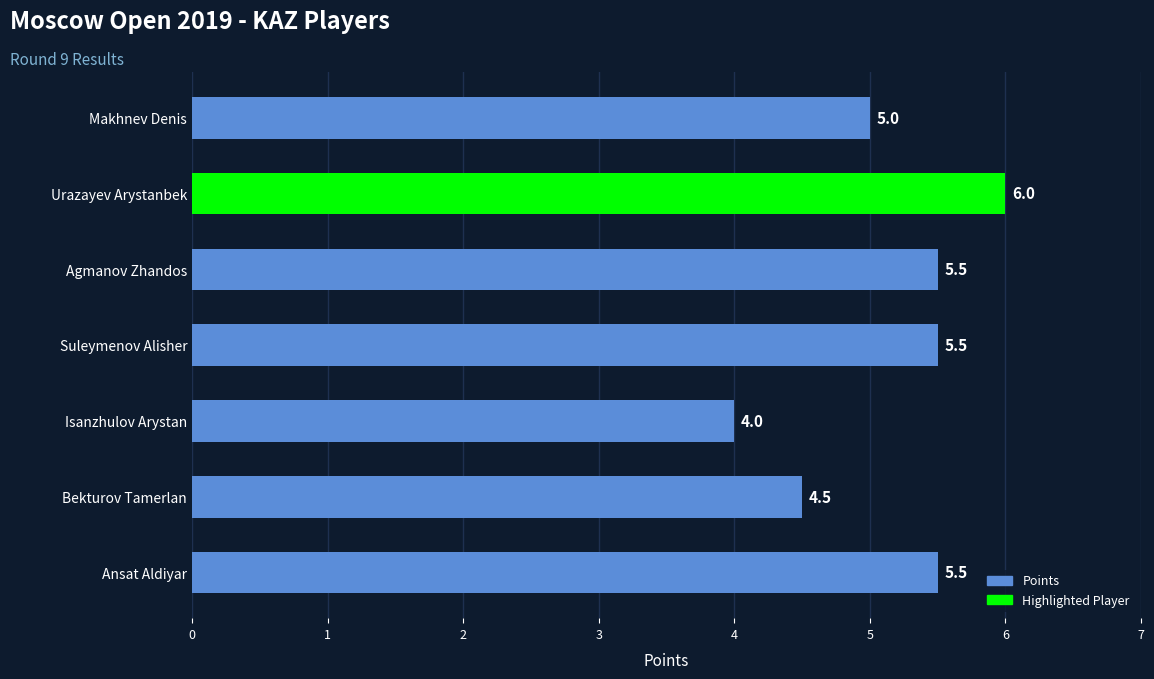

Which category has the lowest value across all series?

Isanzhulov Arystan